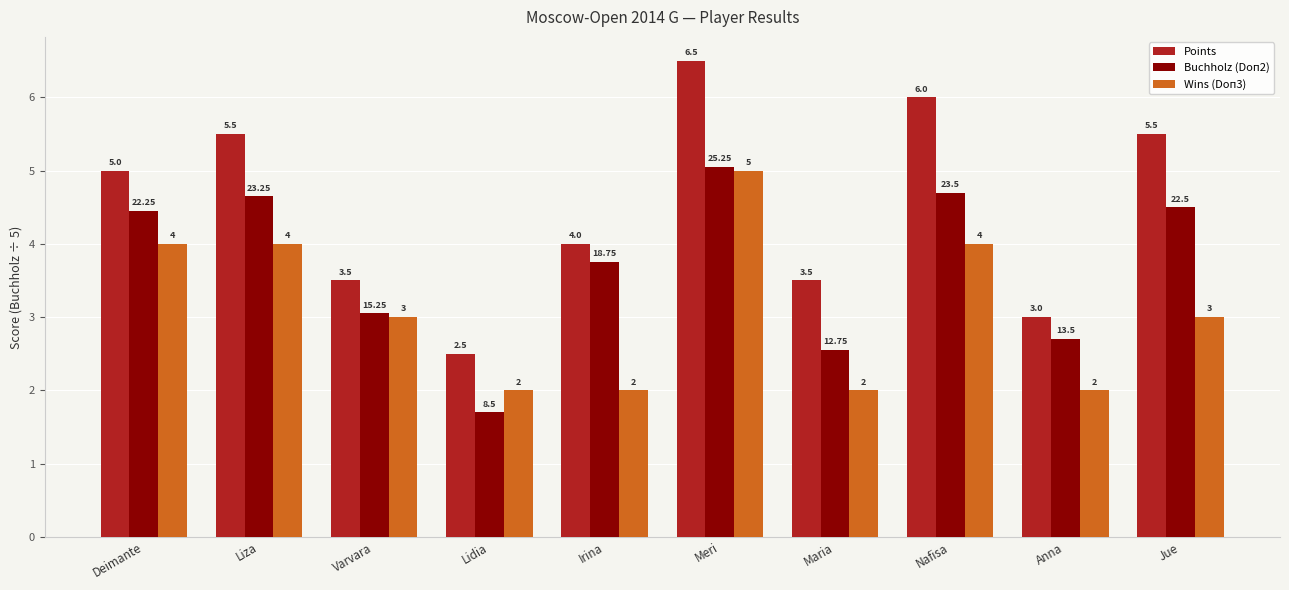

What is the difference between the second highest and minimum values in the Points series?

3.5